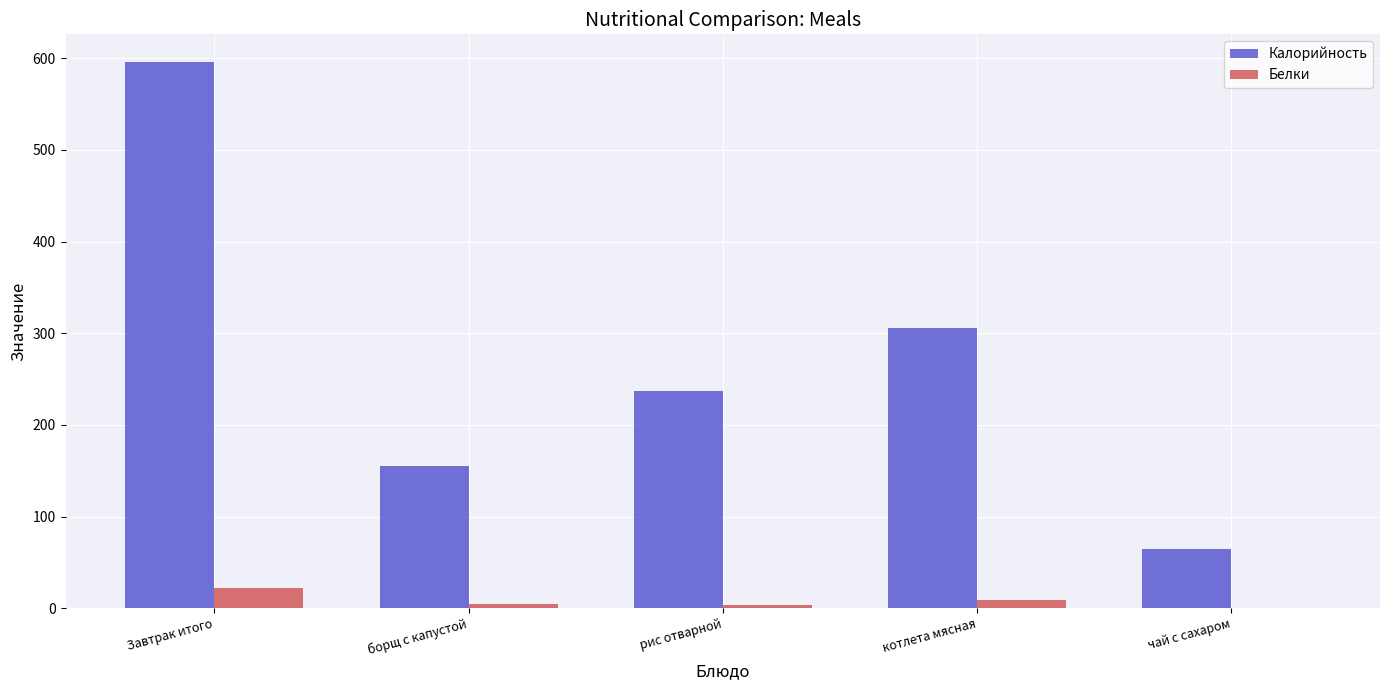

What is the total value across all series at борщ с капустой?

160.5